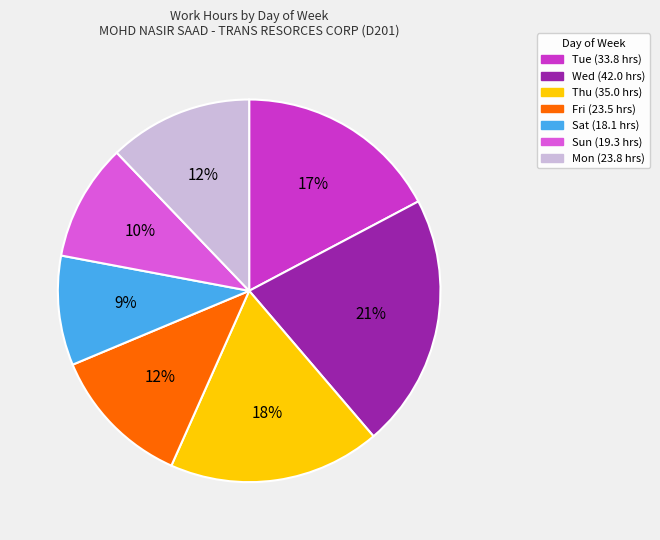

How many segments does this pie chart have?

7